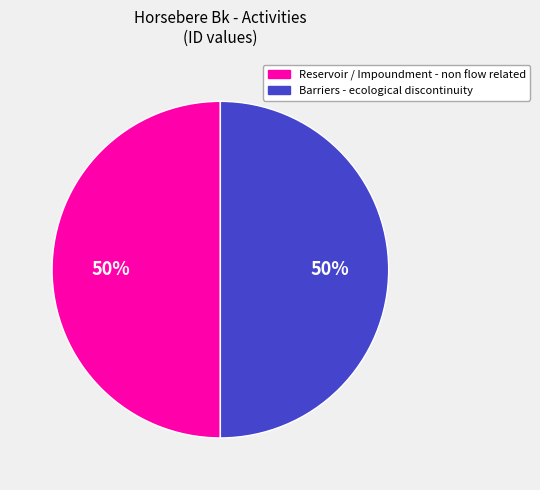

To the nearest percent, what is the combined percentage of Barriers - ecological discontinuity and Reservoir / Impoundment - non flow related?

100%